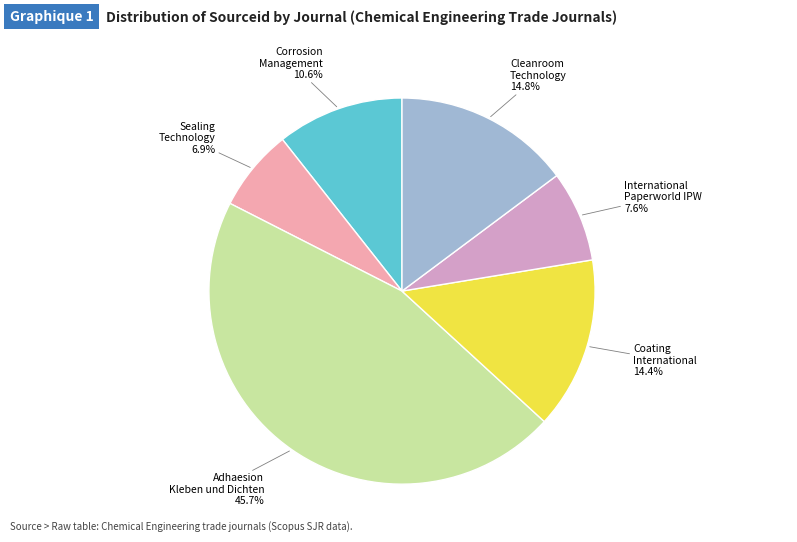

What is the total percentage of Sealing Technology and Coating International?

21.3%